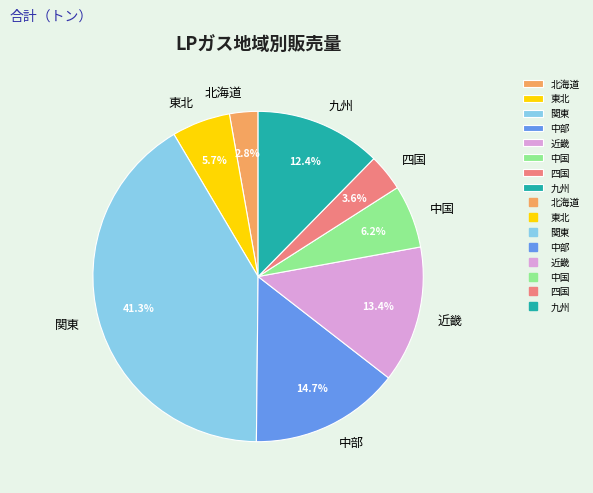

True or false: 中国 accounts for 6% of the total.

True